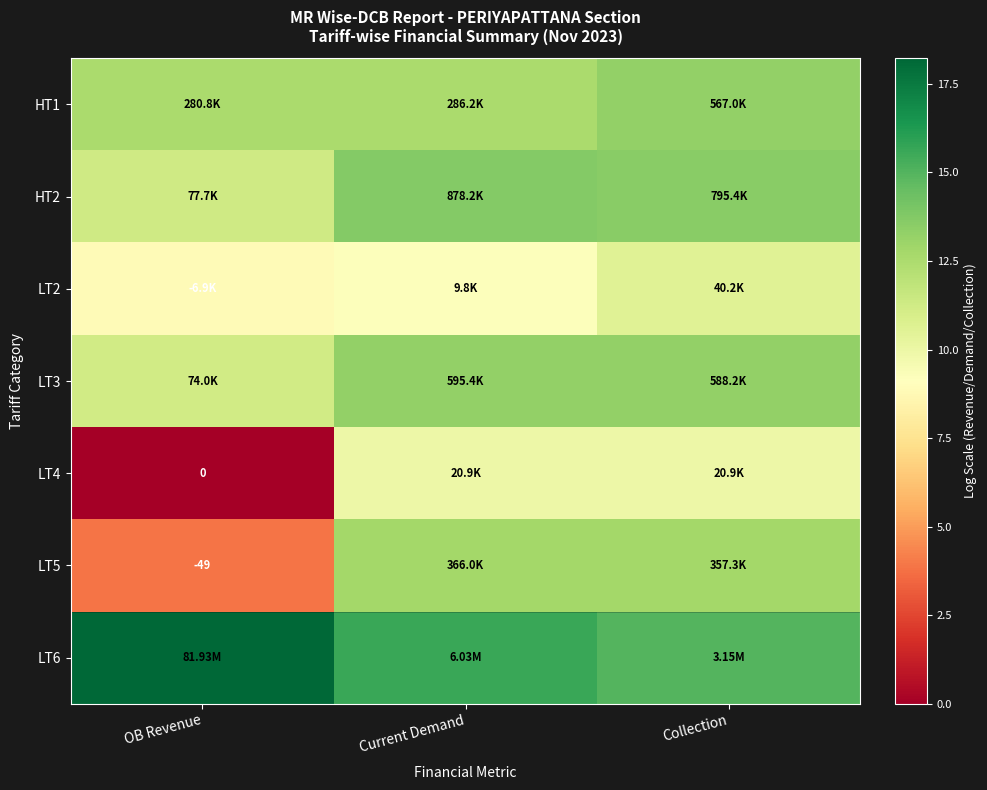

At how many categories does at least one series exceed 11?

3